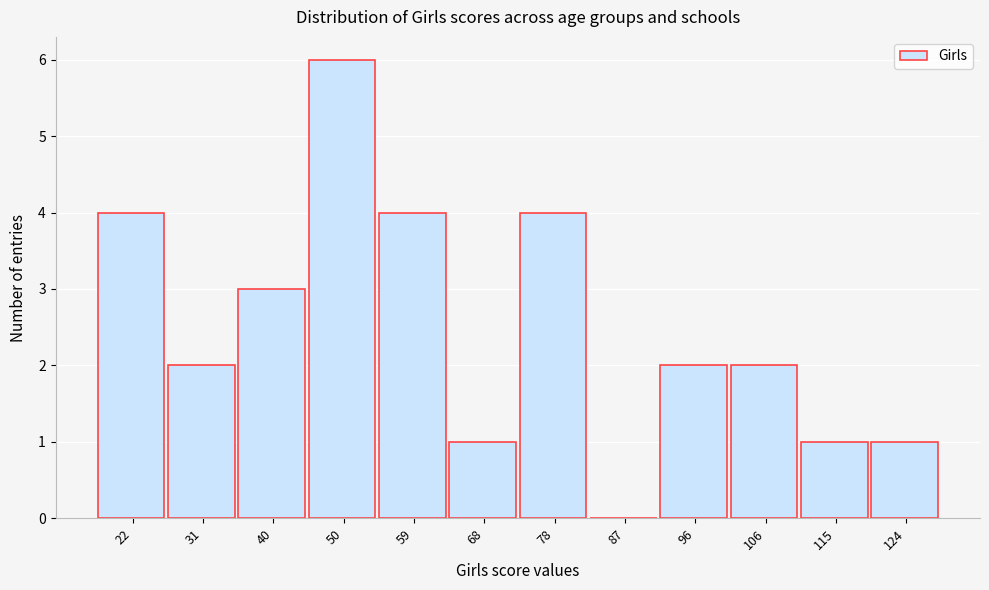

Reading left to right, extract all data points from this chart.

22=4	31=2	40=3	50=6	59=4	68=1	78=4	87=0	96=2	106=2	115=1	124=1